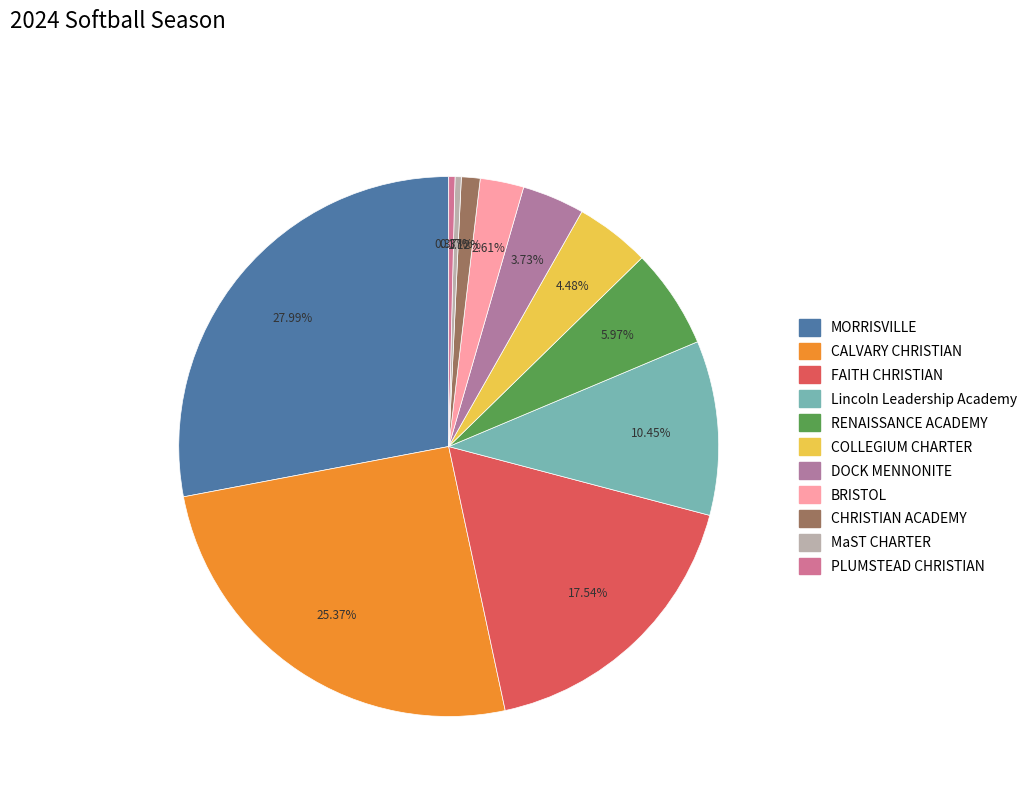

True or false: FAITH CHRISTIAN accounts for 18% of the total.

True